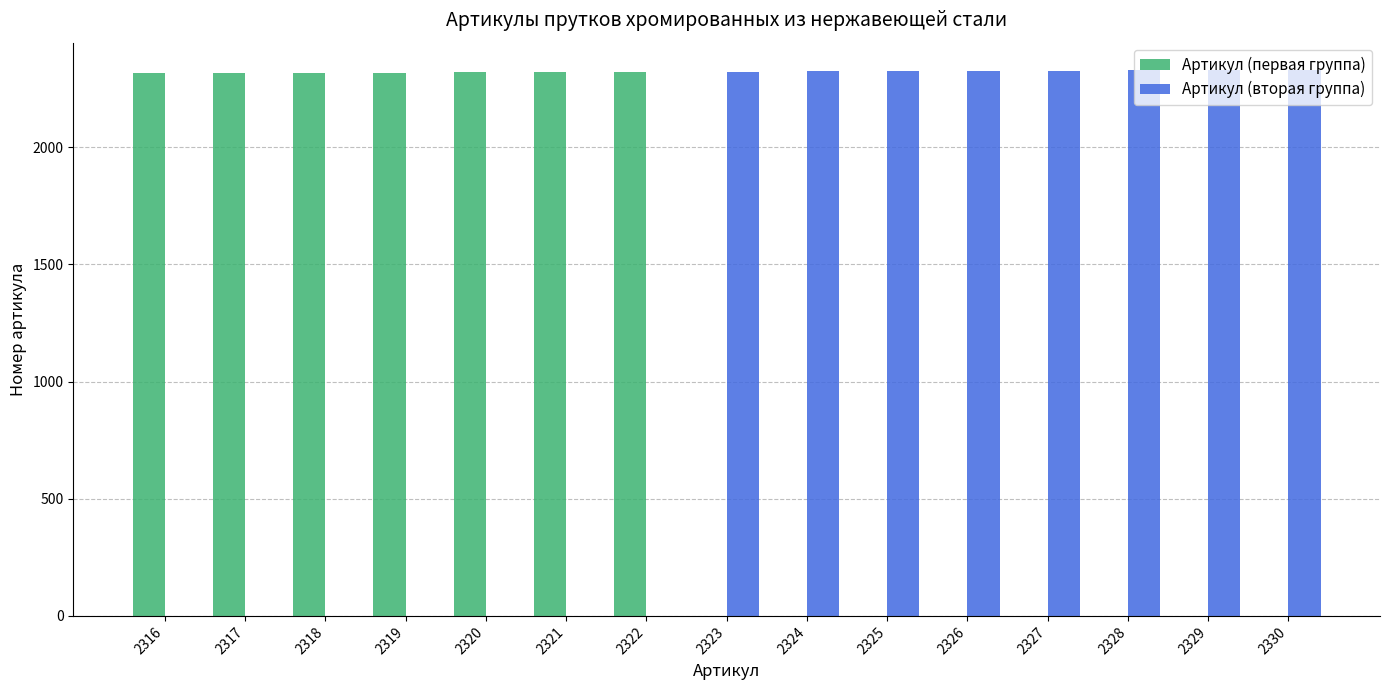

Count the number of categories in the chart.

15